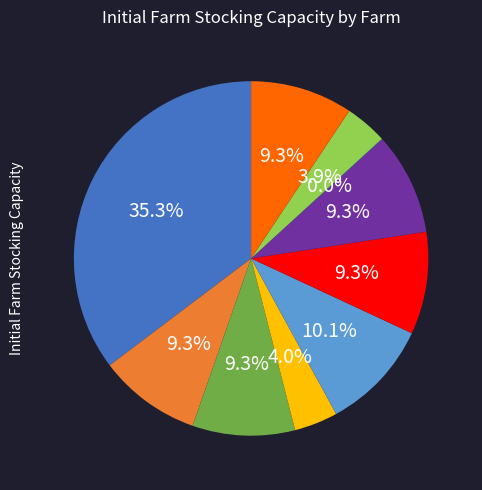

Does any single category account for the majority?

No